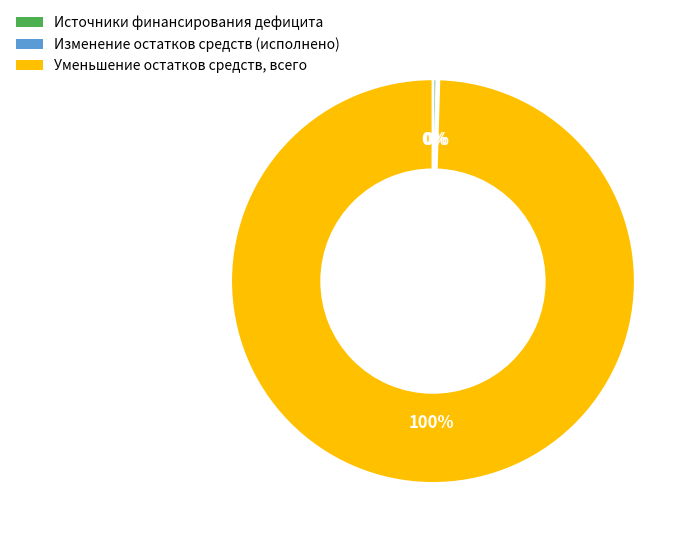

Between Источники финансирования дефицита and Уменьшение остатков средств, всего, which is larger?

Уменьшение остатков средств, всего